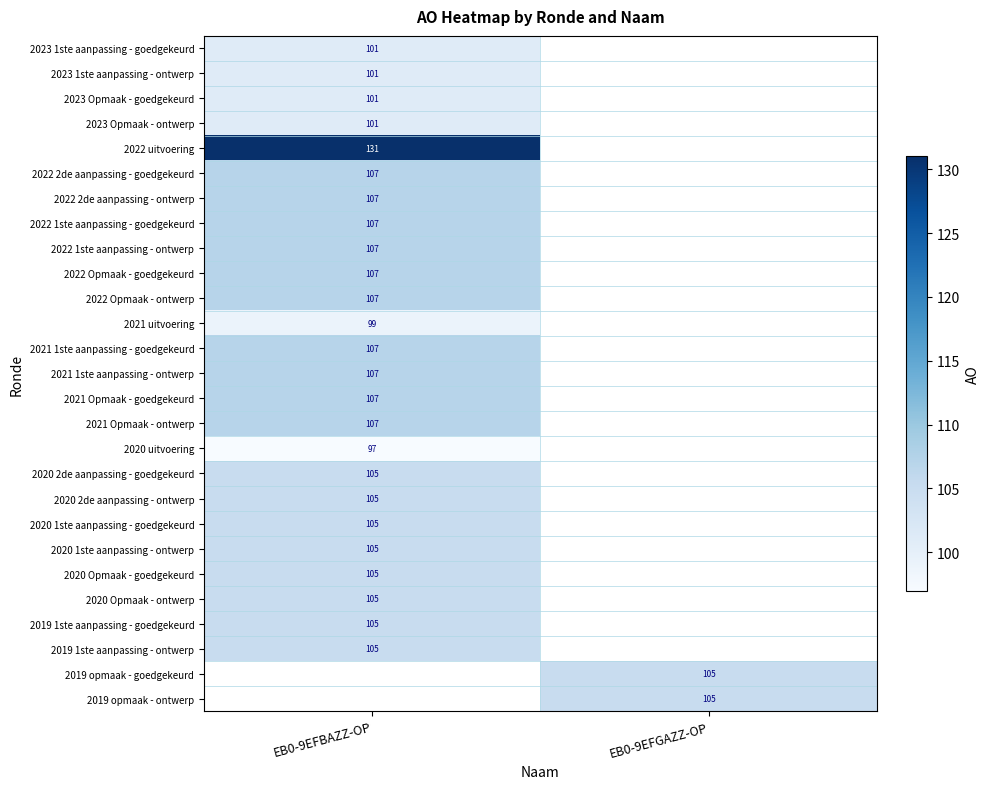

The 2023 1ste aanpassing - ontwerp series shows 101 at EB0-9EFBAZZ-OP. True or false?

True